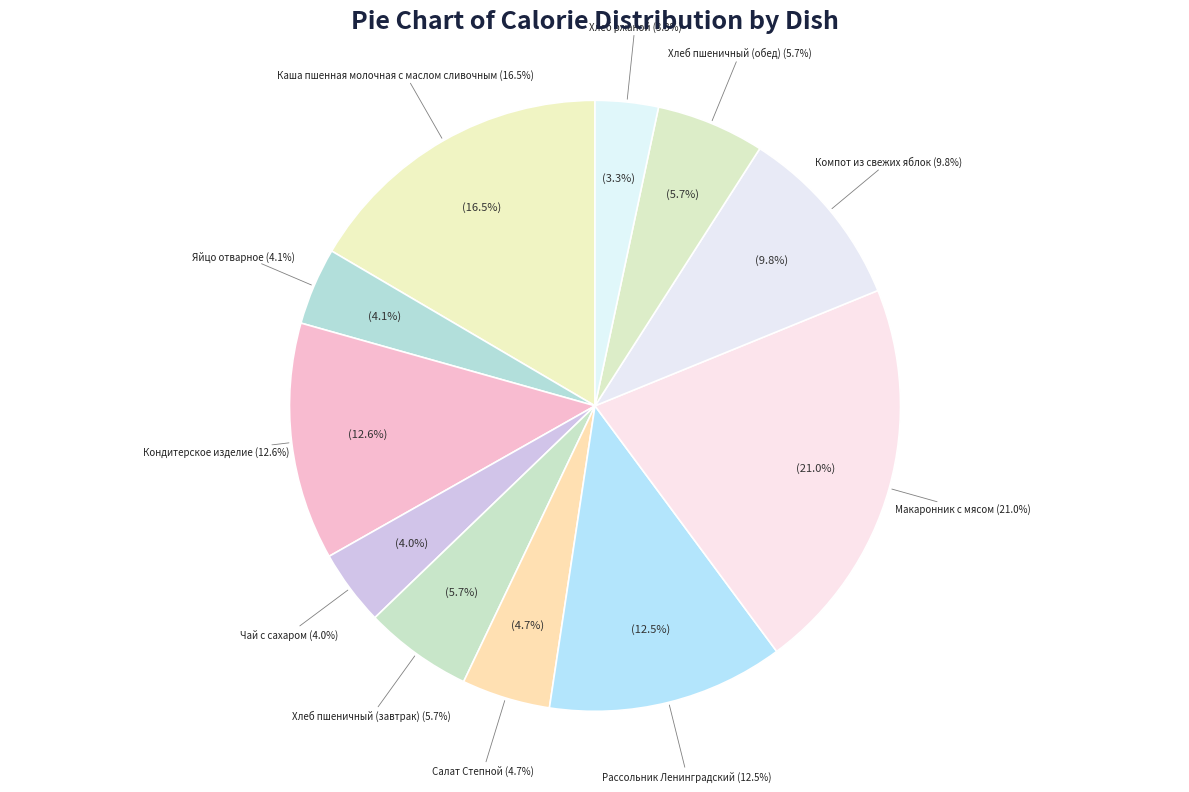

Combined, do Чай с сахаром and Хлеб ржаной account for over 50%?

No